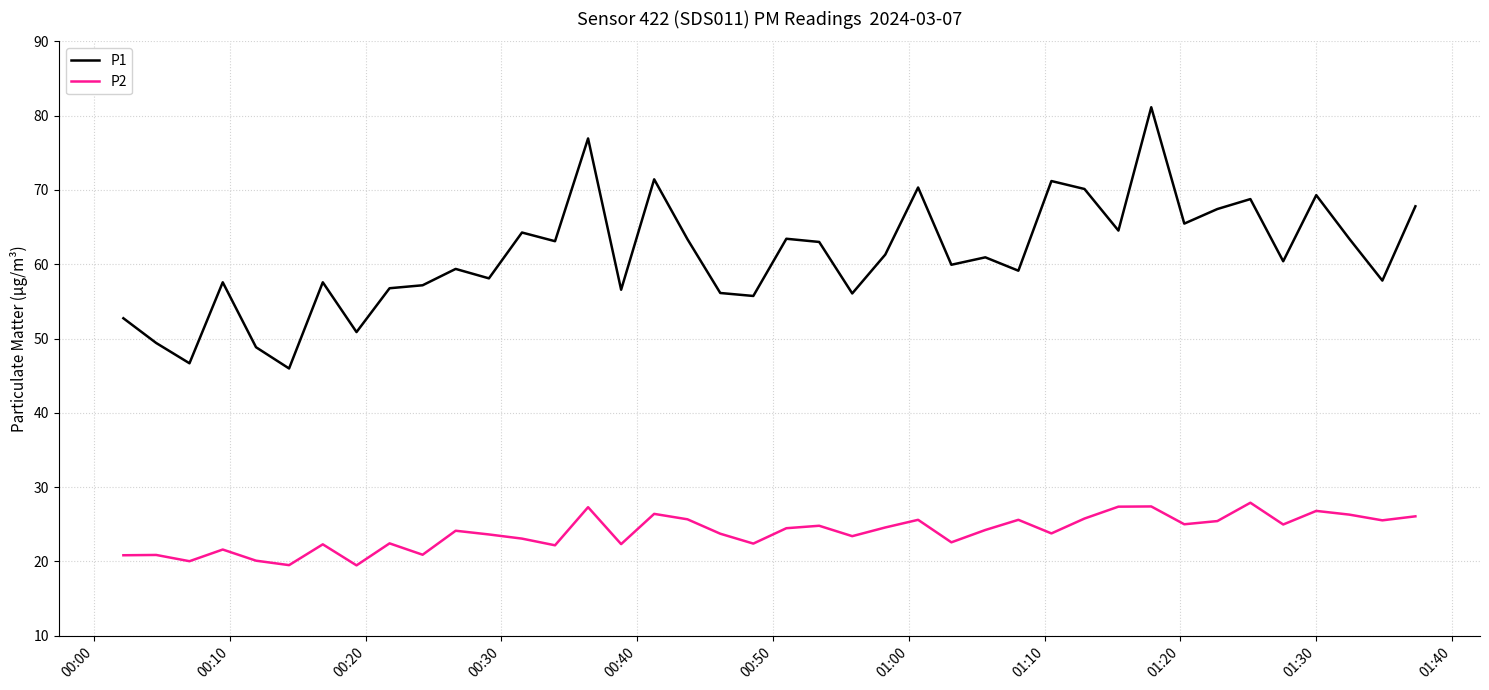

What is the difference between the maximum and minimum values in the P2 series?

8.4